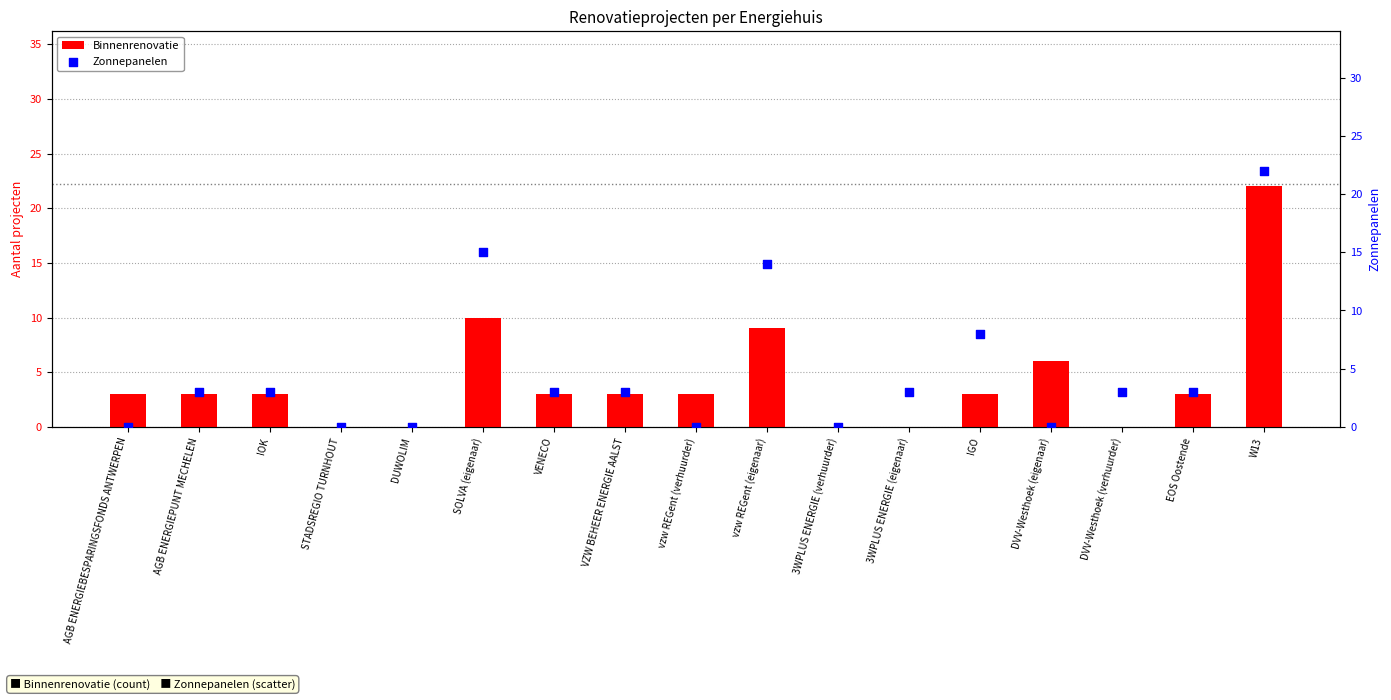

At how many categories does at least one series exceed 2?

14